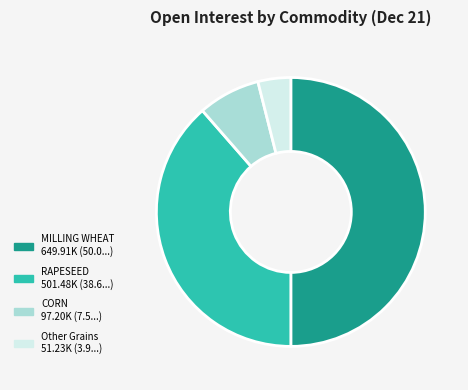

True or false: RAPESEED accounts for 46% of the total.

False